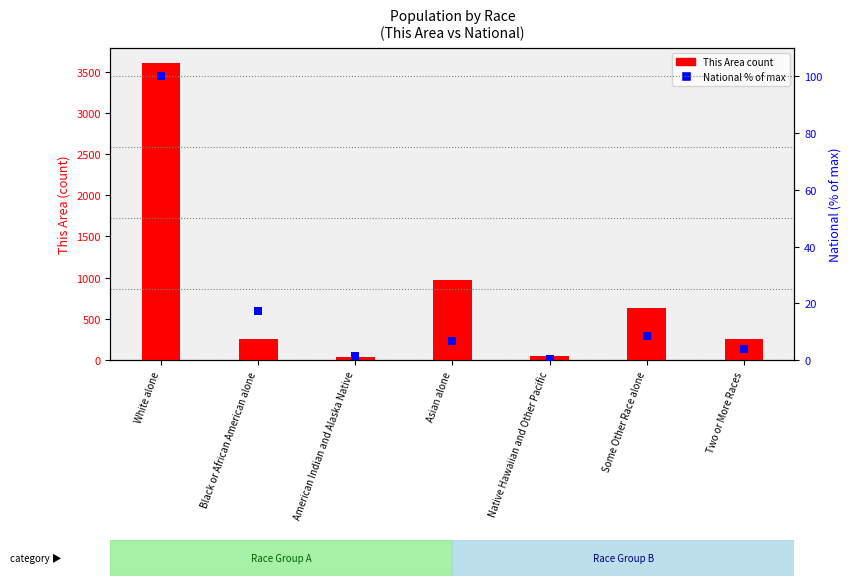

Which series has the largest total across all categories?

This Area (count)